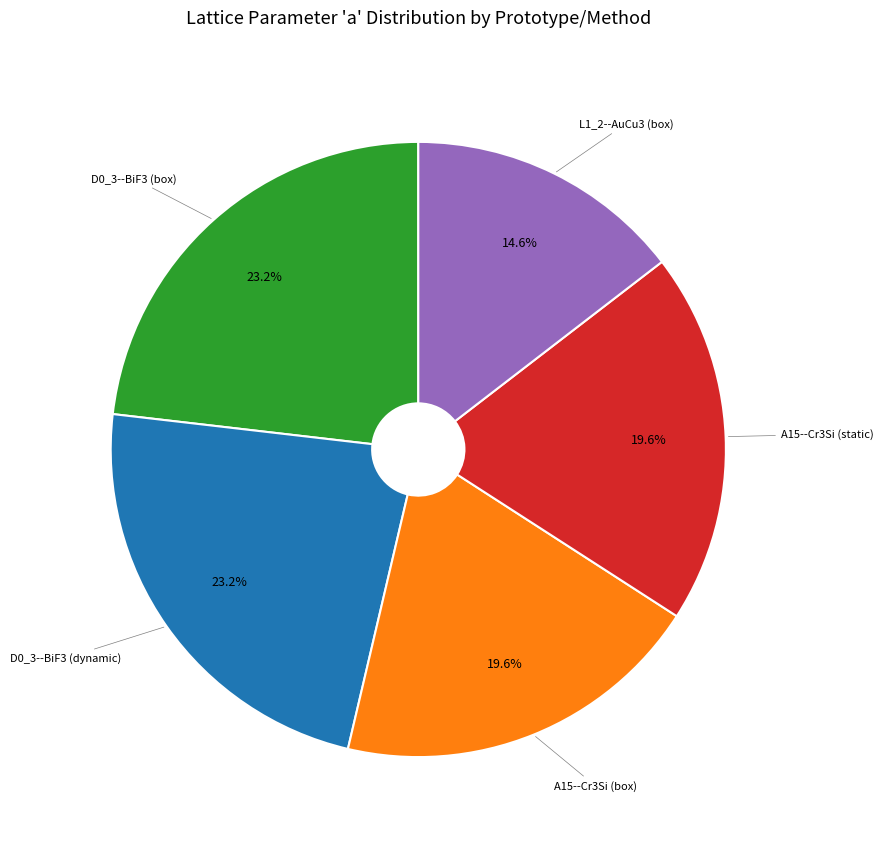

Between D0_3--BiF3 (box) and L1_2--AuCu3 (box), which is larger?

D0_3--BiF3 (box)